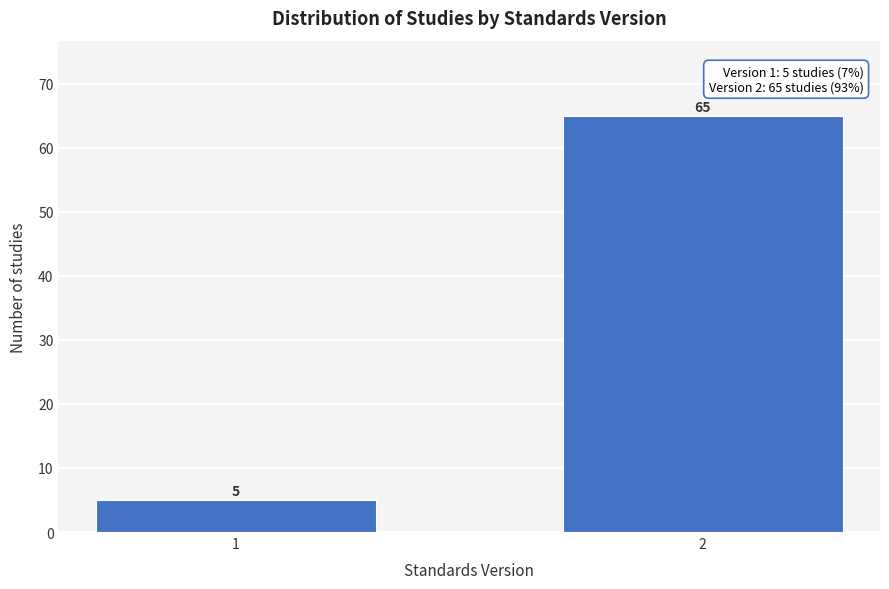

Reading left to right, transcribe all the data shown in this chart.

1=5	2=65